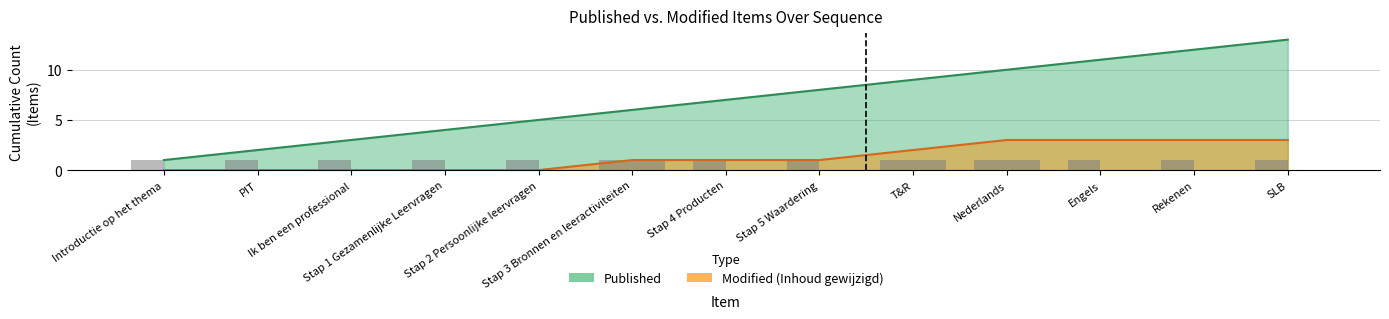

What is the sum of all values?

91